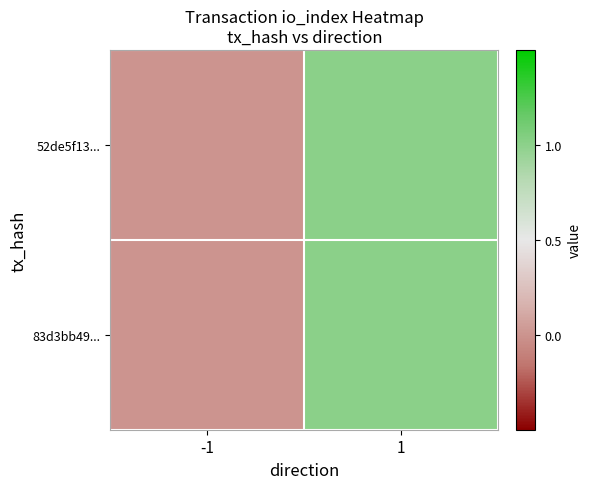

Reading left to right, extract all data points from this chart.

52de5f13...: -1=0	1=1
83d3bb49...: -1=0	1=1